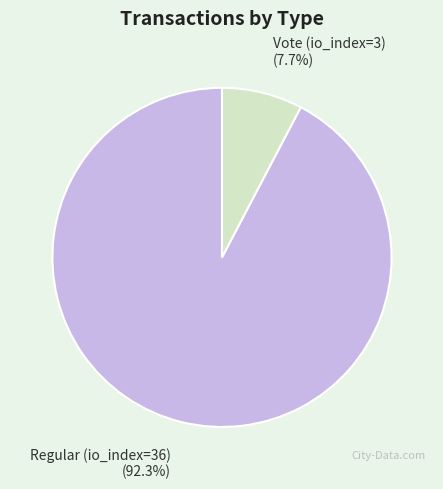

Does any single category account for the majority?

Yes